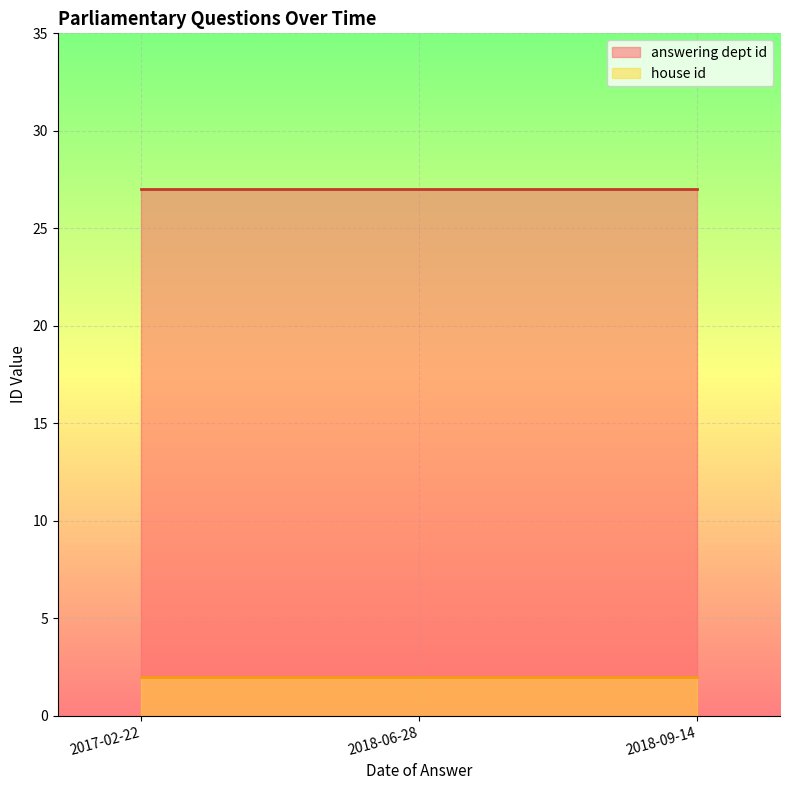

What is the greatest value displayed?

27